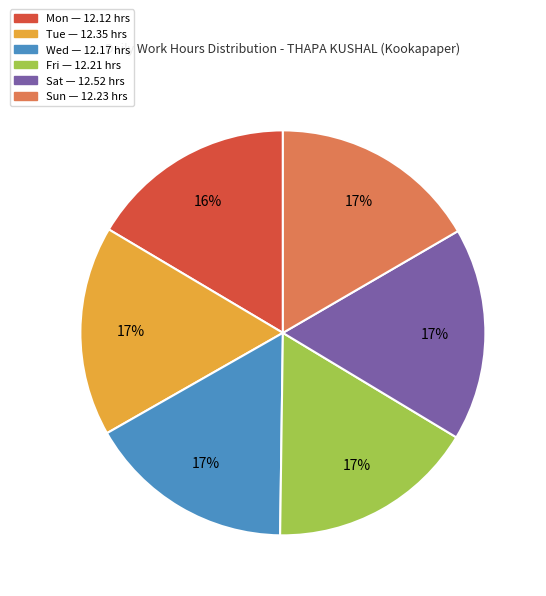

To the nearest percent, what percentage of the pie is Tue?

17%